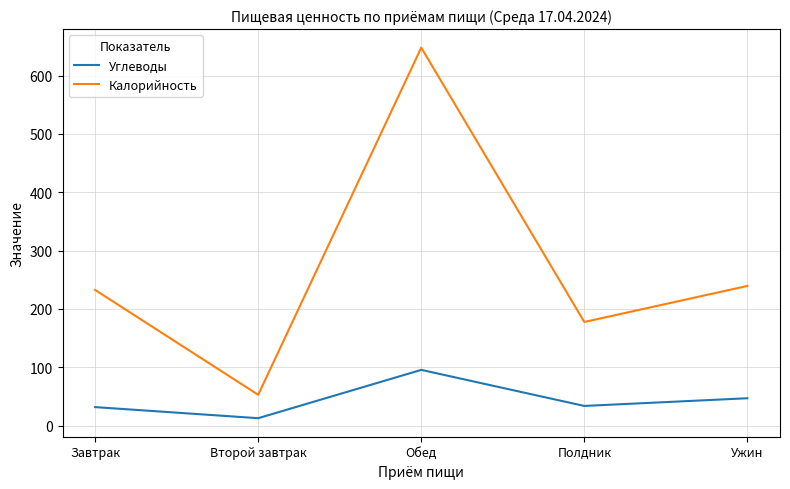

True or false: Калорийность has more than 0 interior local peaks.

True